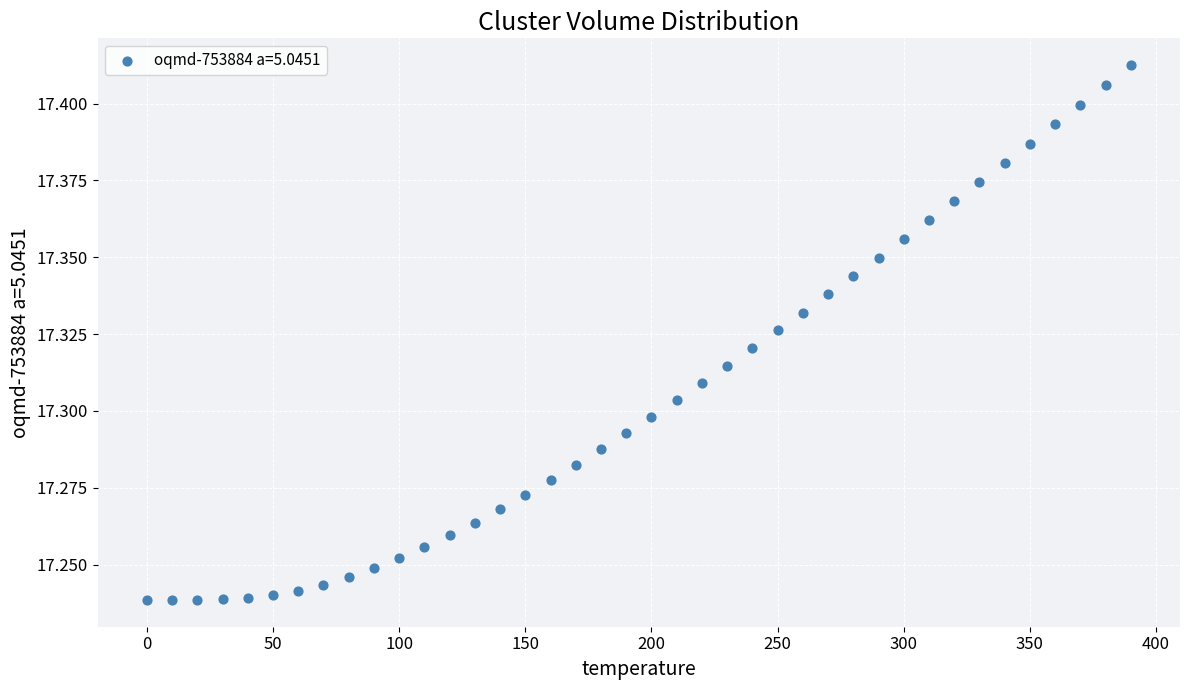

What is the range of X values (max minus min)?

390.0